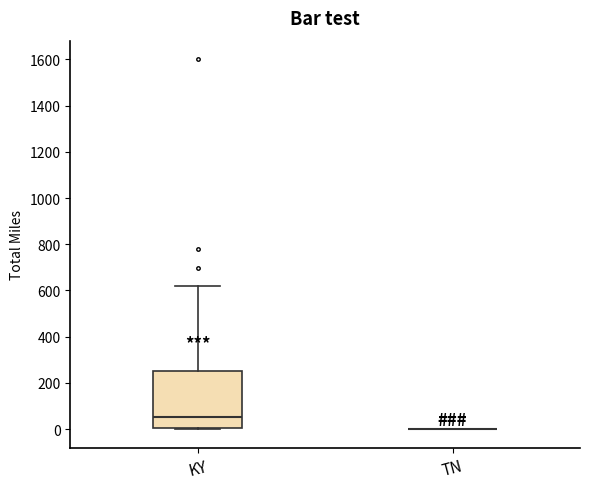

Reading left to right, read every box against the y-axis: the position of its median line, the range the box covers, and the ends of its whiskers. The values are not printed on the chart, so give them approximately, as read against the axis.

KY: median 60, box 0 to 260, whiskers 0 to 620
TN: box collapsed to a line at 0, whiskers 0 to 0